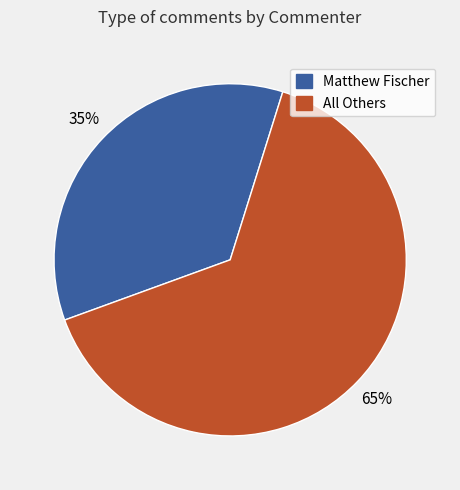

To the nearest percent, what is the average slice percentage?

50%